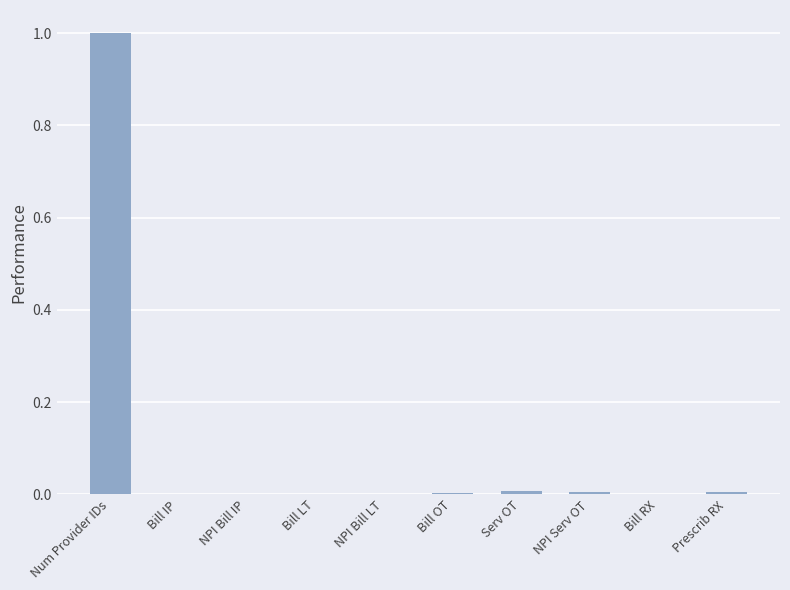

The value at Bill OT is 0.0. True or false?

True